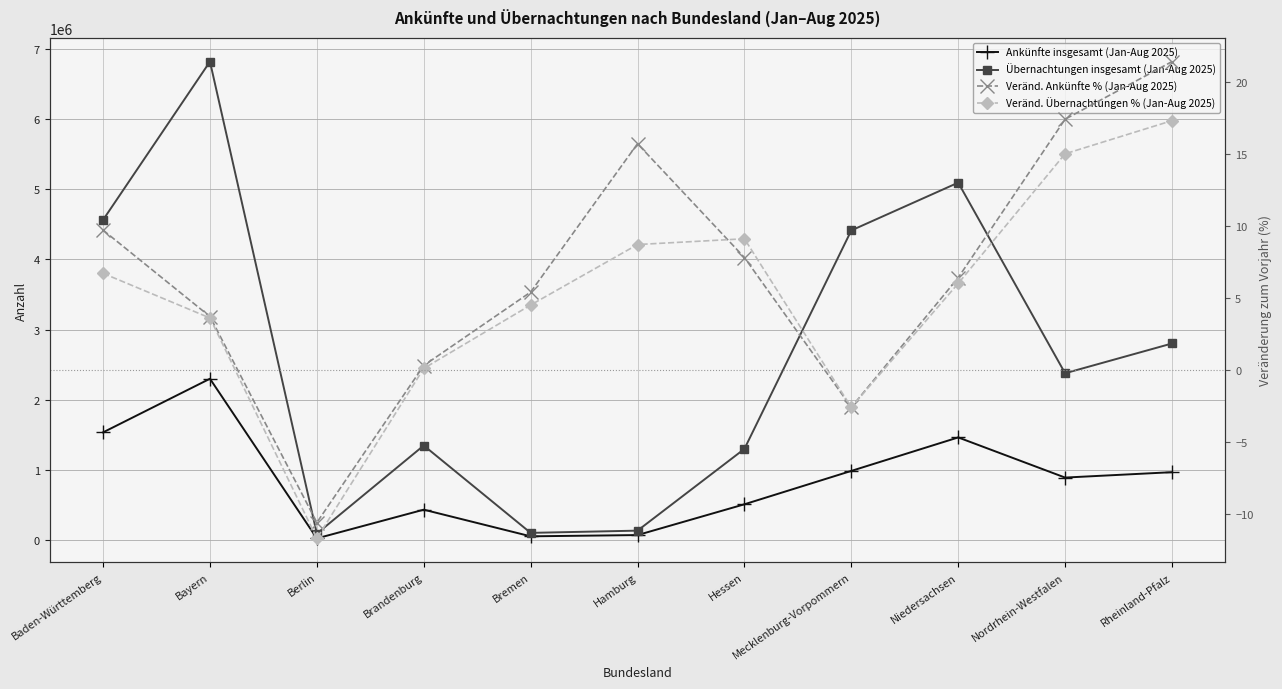

Does the chart have visible grid lines?

Yes